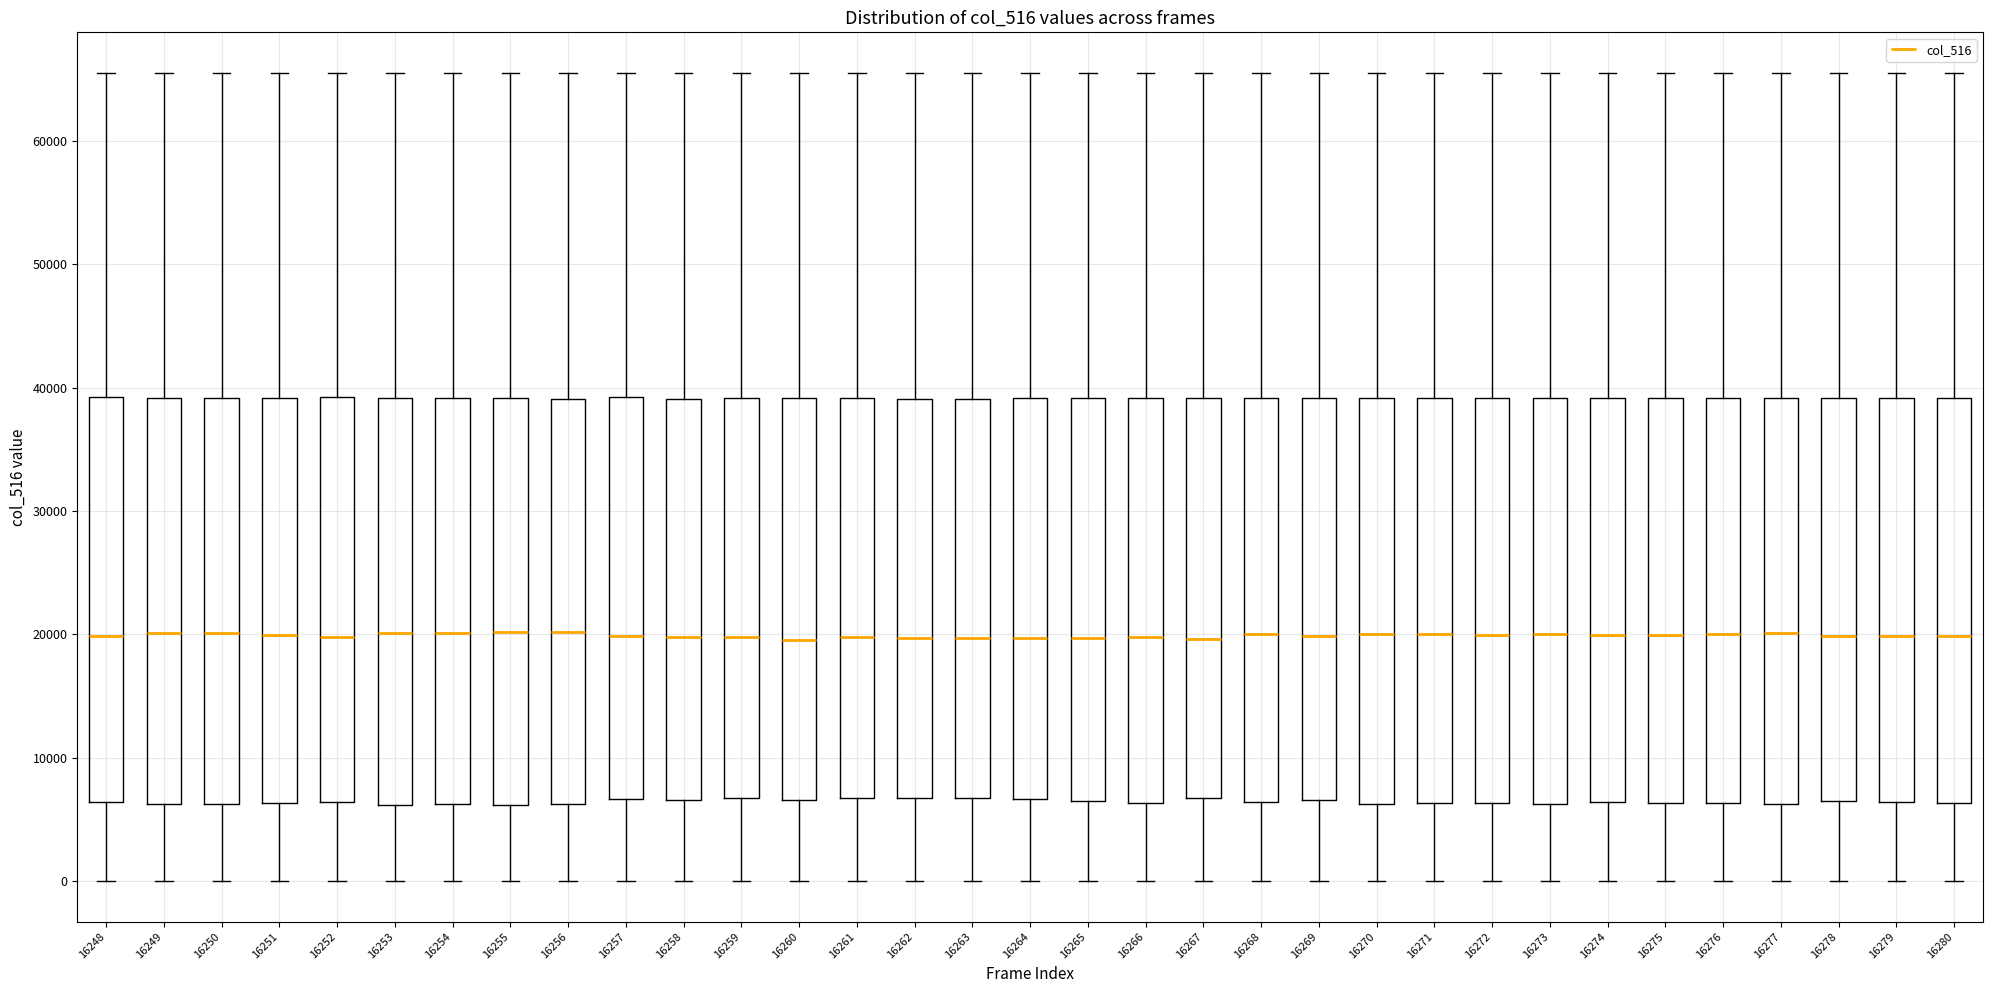

Reading left to right, transcribe this box plot: for each box, give where its median line is, the range the box spans, and where its two whiskers end, as read against the y-axis. The values are not printed on the chart, so give them approximately, as read against the axis.

16248: median 20000, box 6000 to 39000, whiskers 0 to 66000
16249: median 20000, box 6000 to 39000, whiskers 0 to 66000
16250: median 20000, box 6000 to 39000, whiskers 0 to 66000
16251: median 20000, box 6000 to 39000, whiskers 0 to 66000
16252: median 20000, box 6000 to 39000, whiskers 0 to 66000
16253: median 20000, box 6000 to 39000, whiskers 0 to 66000
16254: median 20000, box 6000 to 39000, whiskers 0 to 66000
16255: median 20000, box 6000 to 39000, whiskers 0 to 66000
16256: median 20000, box 6000 to 39000, whiskers 0 to 66000
16257: median 20000, box 7000 to 39000, whiskers 0 to 66000
16258: median 20000, box 7000 to 39000, whiskers 0 to 66000
16259: median 20000, box 7000 to 39000, whiskers 0 to 66000
16260: median 20000, box 7000 to 39000, whiskers 0 to 66000
16261: median 20000, box 7000 to 39000, whiskers 0 to 66000
16262: median 20000, box 7000 to 39000, whiskers 0 to 66000
16263: median 20000, box 7000 to 39000, whiskers 0 to 66000
16264: median 20000, box 7000 to 39000, whiskers 0 to 66000
16265: median 20000, box 7000 to 39000, whiskers 0 to 66000
16266: median 20000, box 6000 to 39000, whiskers 0 to 66000
16267: median 20000, box 7000 to 39000, whiskers 0 to 66000
16268: median 20000, box 6000 to 39000, whiskers 0 to 66000
16269: median 20000, box 7000 to 39000, whiskers 0 to 66000
16270: median 20000, box 6000 to 39000, whiskers 0 to 66000
16271: median 20000, box 6000 to 39000, whiskers 0 to 66000
16272: median 20000, box 6000 to 39000, whiskers 0 to 66000
16273: median 20000, box 6000 to 39000, whiskers 0 to 66000
16274: median 20000, box 6000 to 39000, whiskers 0 to 66000
16275: median 20000, box 6000 to 39000, whiskers 0 to 66000
16276: median 20000, box 6000 to 39000, whiskers 0 to 66000
16277: median 20000, box 6000 to 39000, whiskers 0 to 66000
16278: median 20000, box 7000 to 39000, whiskers 0 to 66000
16279: median 20000, box 6000 to 39000, whiskers 0 to 66000
16280: median 20000, box 6000 to 39000, whiskers 0 to 66000